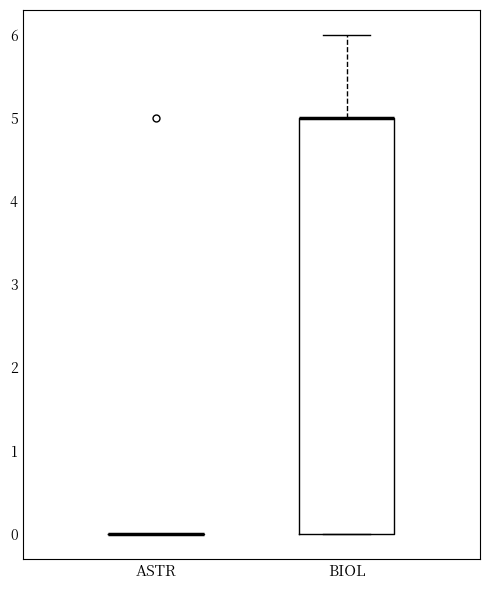

Reading left to right, transcribe this box plot: for each box, give where its median line is, the range the box spans, and where its two whiskers end, as read against the y-axis. The values are not printed on the chart, so give them approximately, as read against the axis.

ASTR: box collapsed to a line at 0, whiskers 0 to 0
BIOL: median 5 (drawn on the box's upper edge), box 0 to 5, whiskers 0 to 6